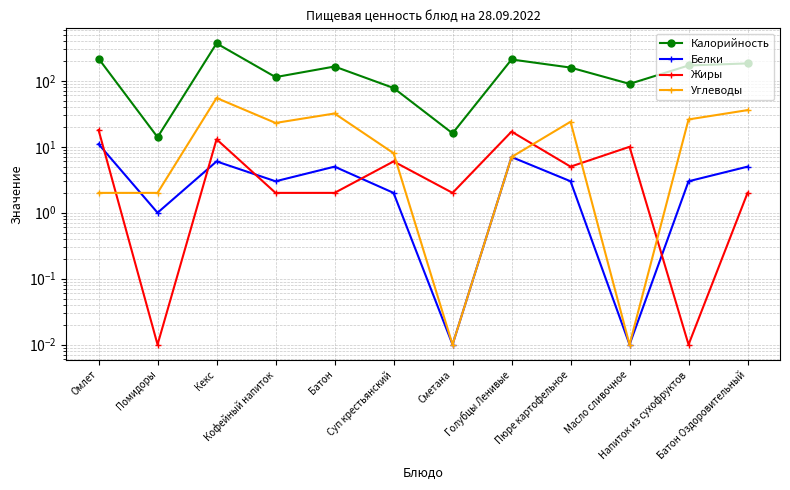

Count the number of categories in the chart.

12